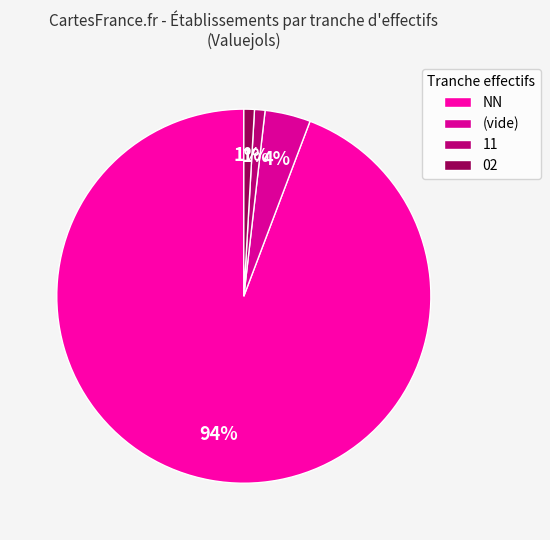

Count the number of slices in the pie.

4